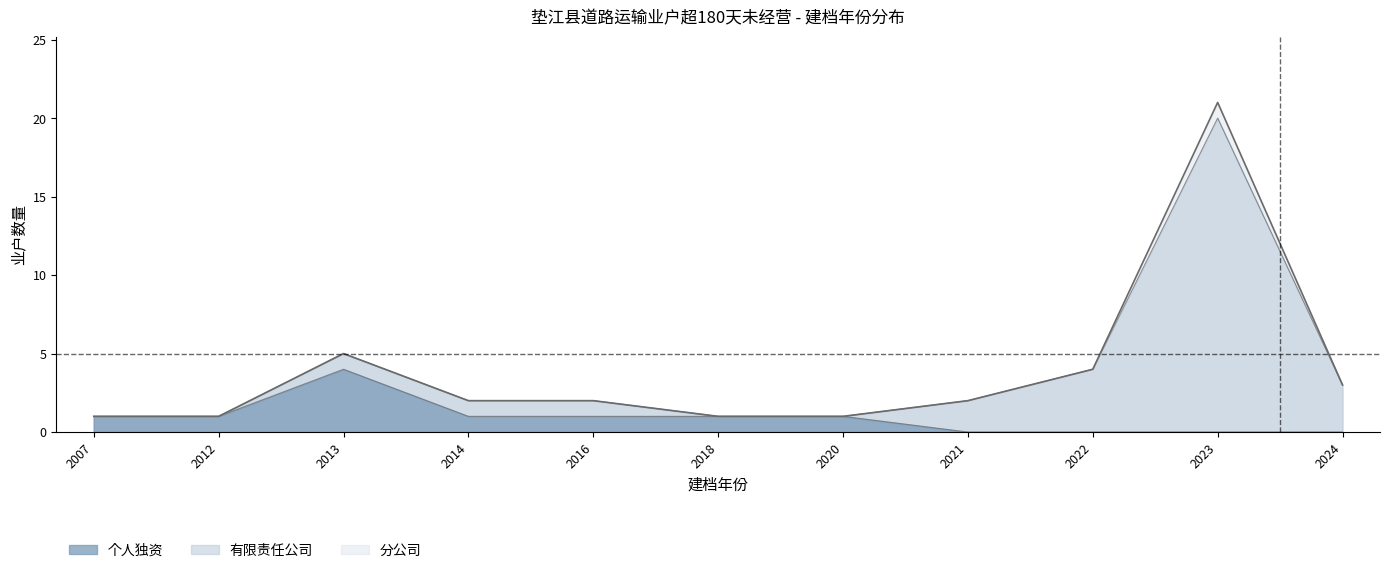

Where is the first local maximum for 有限责任公司?

2013